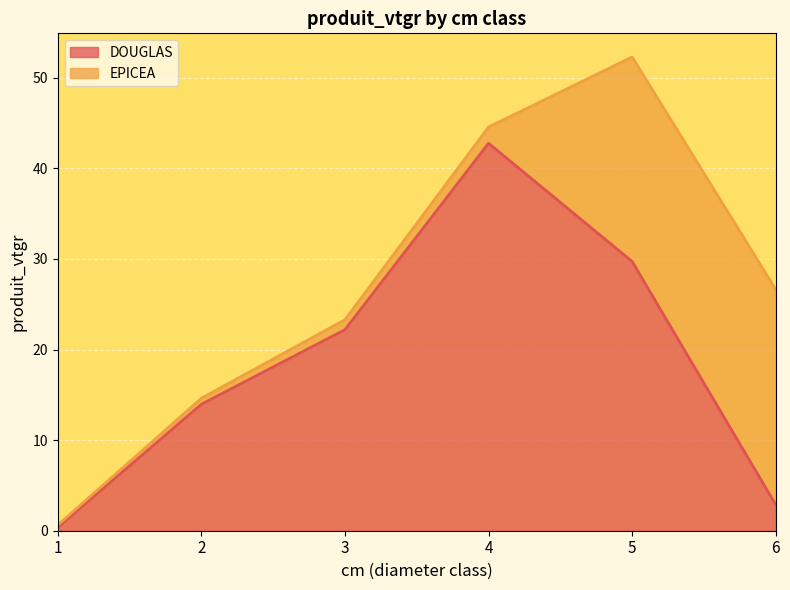

The DOUGLAS series shows 22.2 at 3. True or false?

True